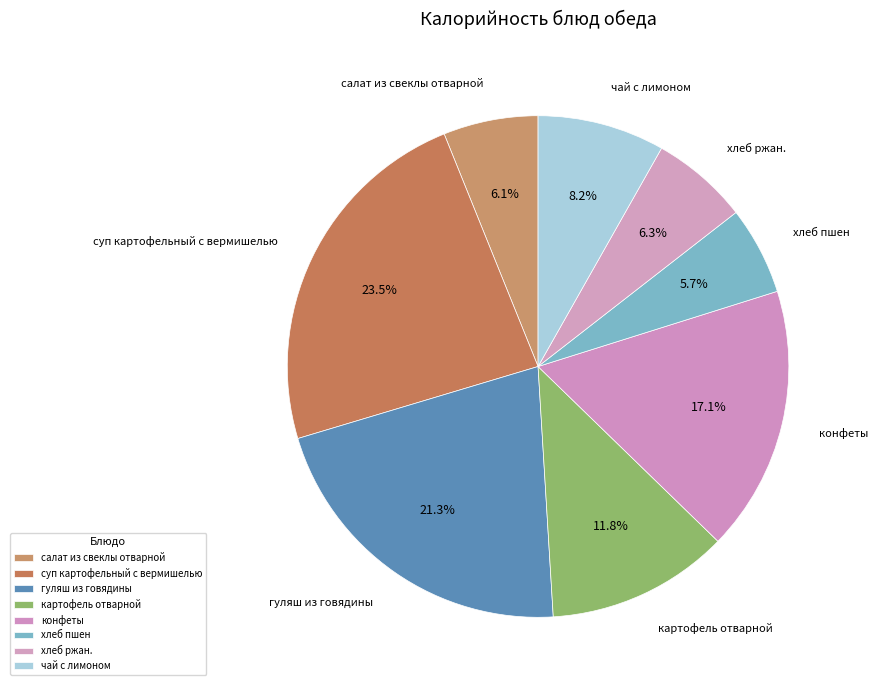

Between салат из свеклы отварной and конфеты, which is larger?

конфеты